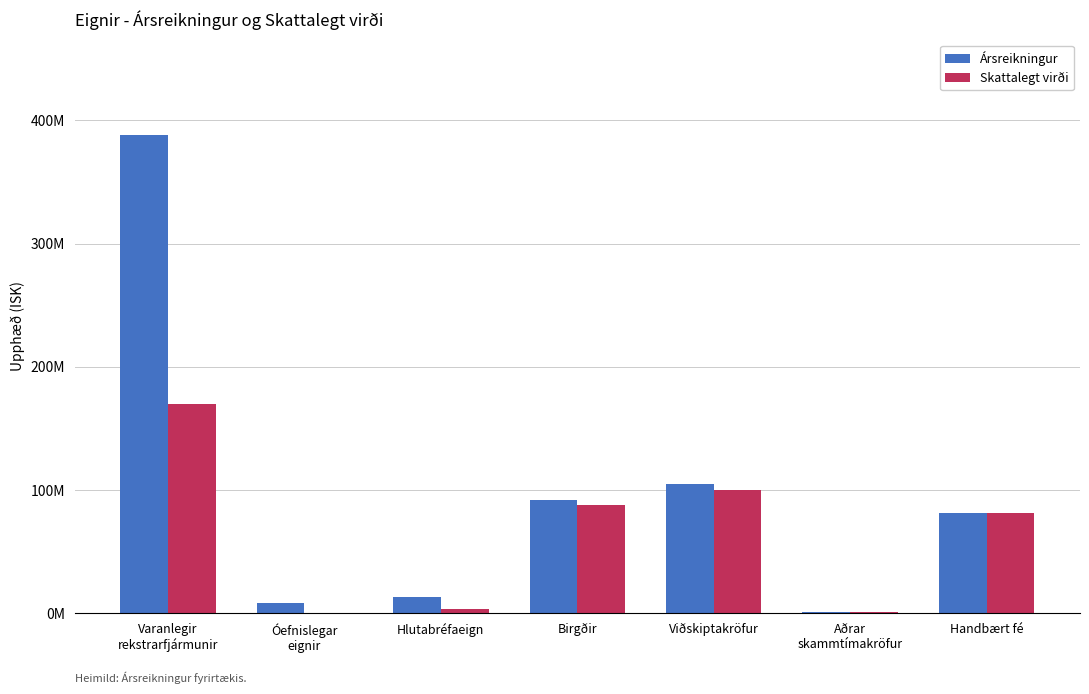

The value of Ársreikningur at Varanlegir
rekstrarfjármunir is 388000000. True or false?

True